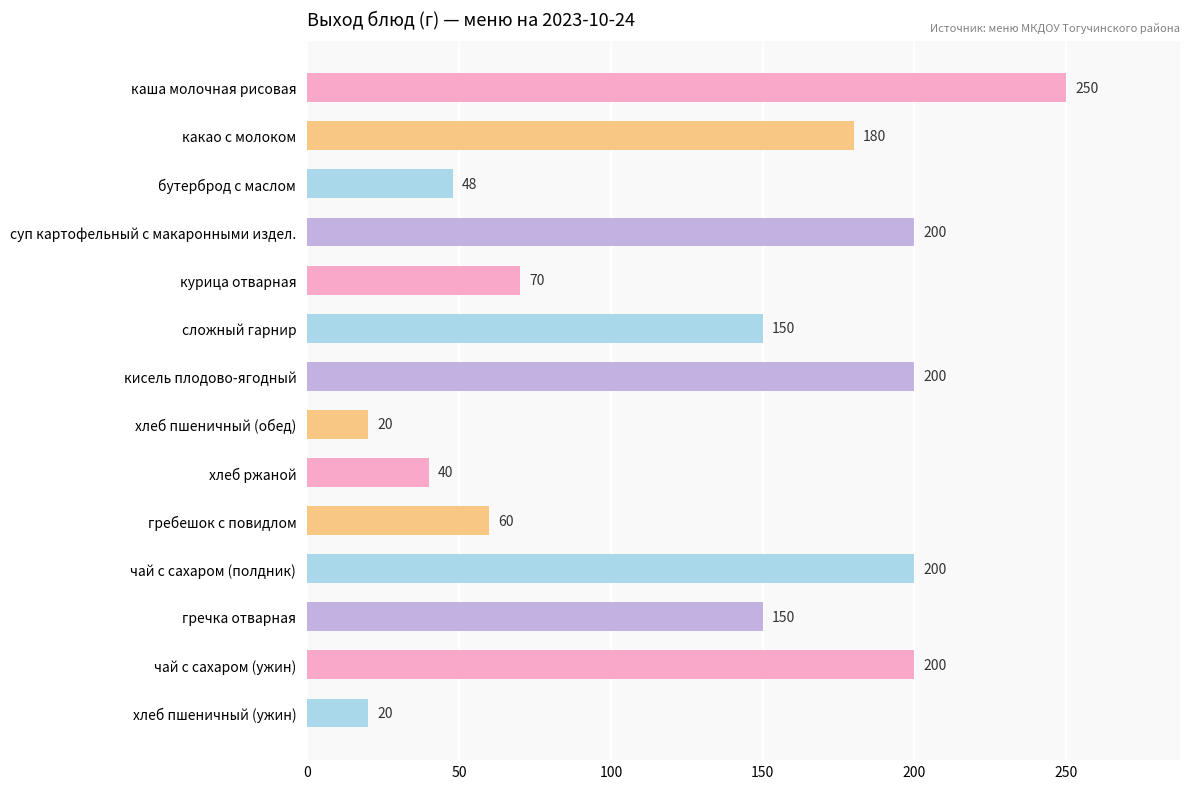

Reading bottom to top, list all the values displayed in this chart.

20	200	150	200	60	40	20	200	150	70	200	48	180	250